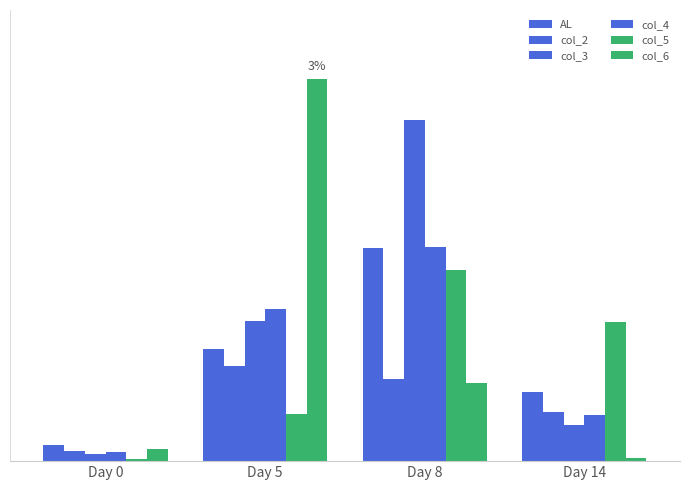

Rank the series by their maximum value, from lowest to highest.

col_2, col_5, AL, col_4, col_3, col_6